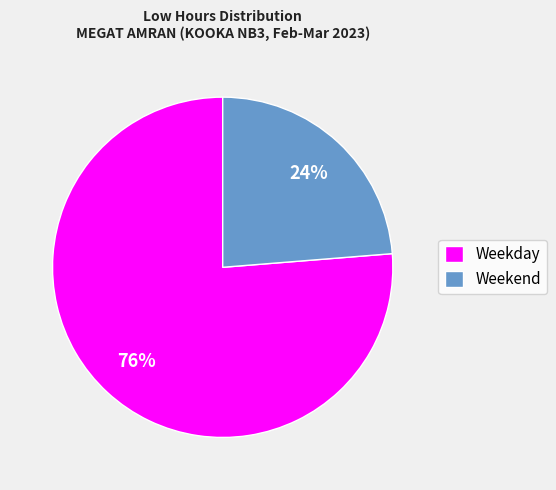

What percentage is the Weekend slice, to the nearest percent?

24%